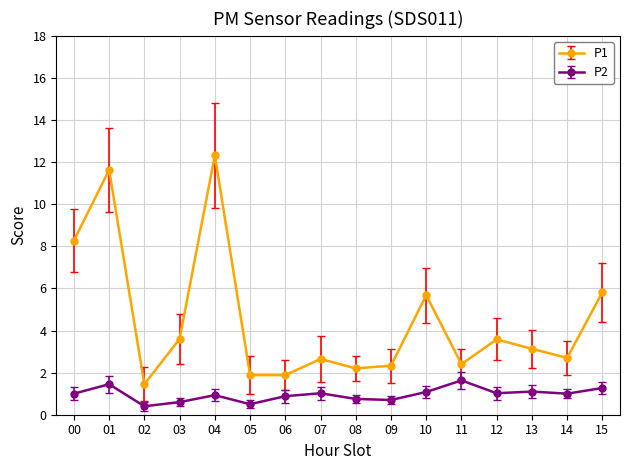

Is it true that P2 equals 0.7 at 09?

True